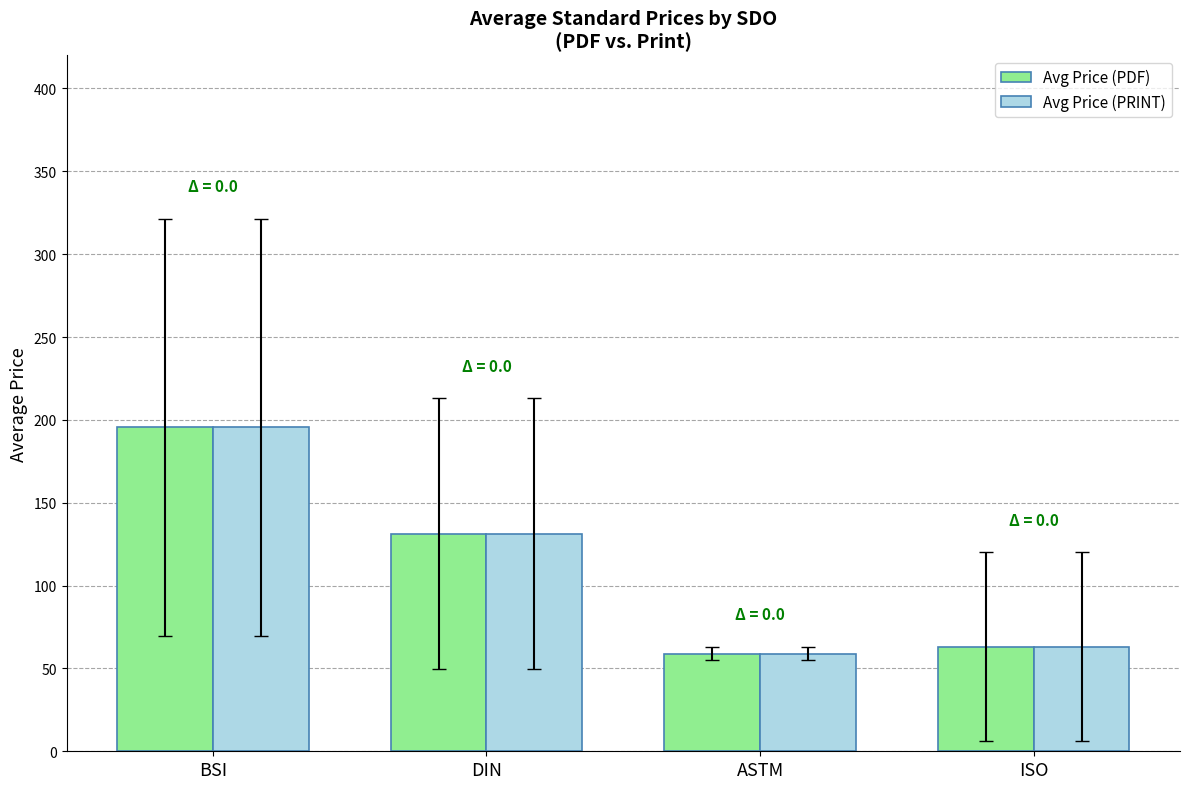

What is the label of the 3rd bar from the right?

DIN